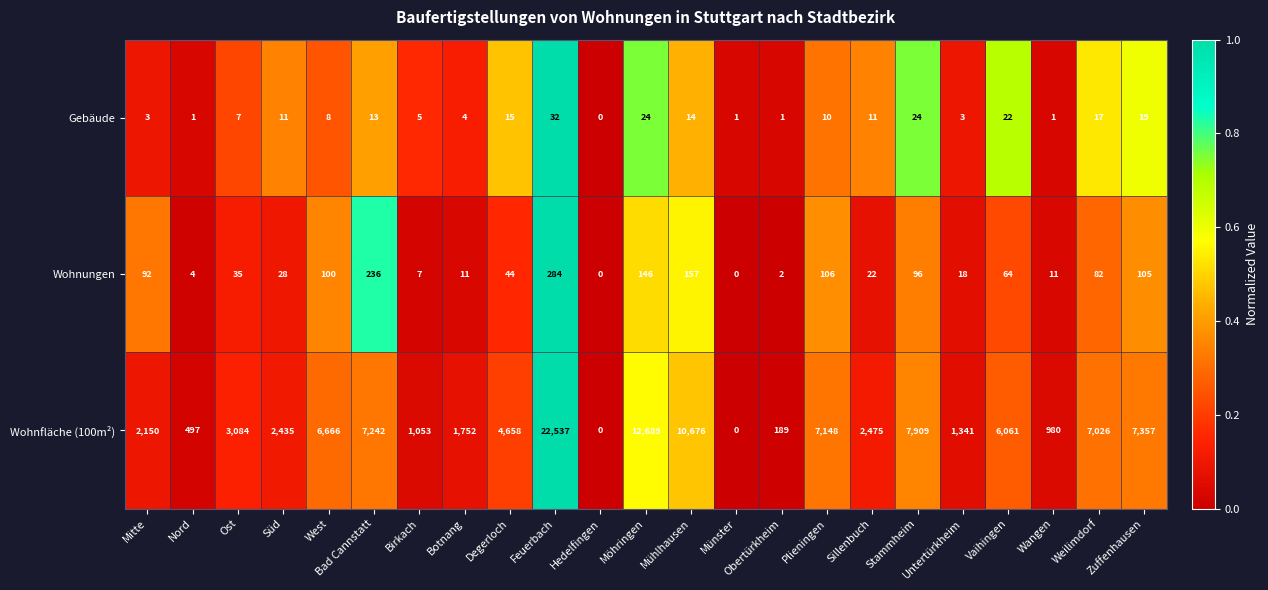

At which category is the sum across all series the highest?

Feuerbach